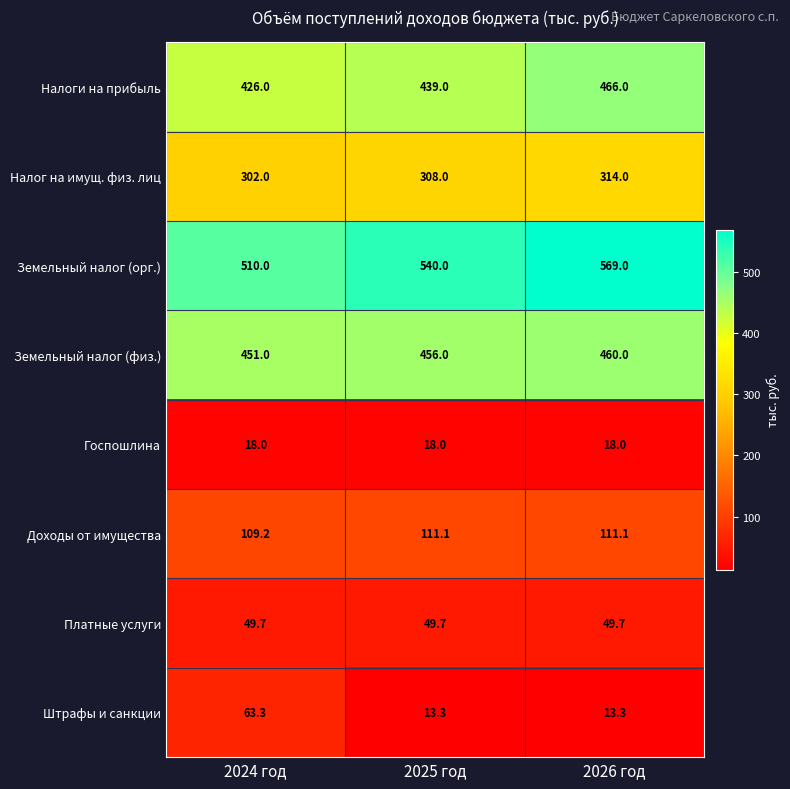

Reading left to right, transcribe all the data shown in this chart.

Налоги на прибыль: 2024 год=426.0	2025 год=439.0	2026 год=466.0
Налог на имущ. физ. лиц: 2024 год=302.0	2025 год=308.0	2026 год=314.0
Земельный налог (орг.): 2024 год=510.0	2025 год=540.0	2026 год=569.0
Земельный налог (физ.): 2024 год=451.0	2025 год=456.0	2026 год=460.0
Госпошлина: 2024 год=18.0	2025 год=18.0	2026 год=18.0
Доходы от имущества: 2024 год=109.2	2025 год=111.1	2026 год=111.1
Платные услуги: 2024 год=49.7	2025 год=49.7	2026 год=49.7
Штрафы и санкции: 2024 год=63.3	2025 год=13.3	2026 год=13.3